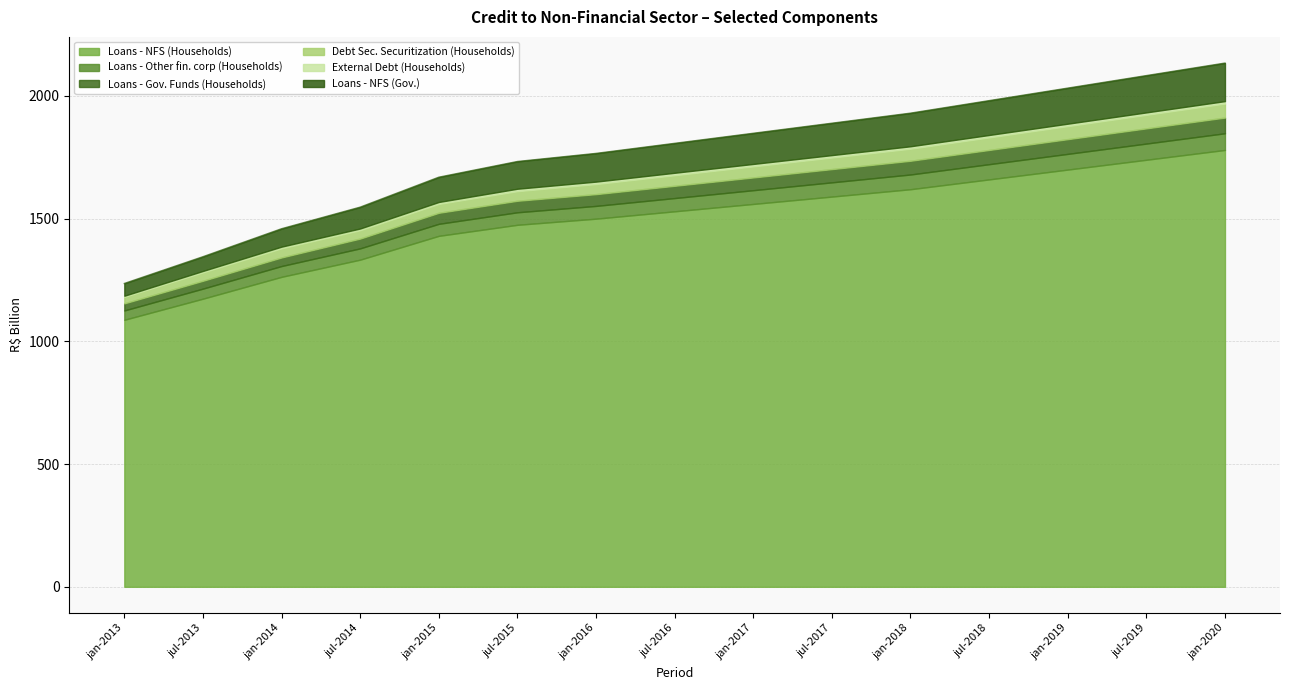

What is the label of the 4th point from the left?

jul-2014